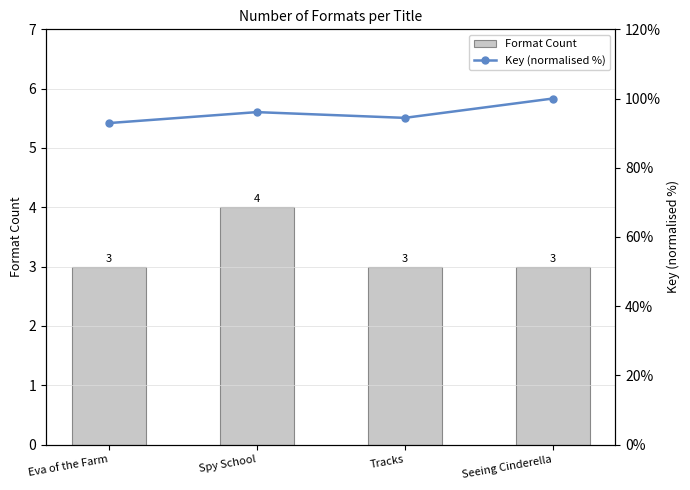

Reading left to right, list all the values displayed in this chart.

Format Count: Eva of the Farm=3.0	Spy School=4.0	Tracks=3.0	Seeing Cinderella=3.0
Key (normalised %): Eva of the Farm=92.9	Spy School=96.1	Tracks=94.4	Seeing Cinderella=100.0